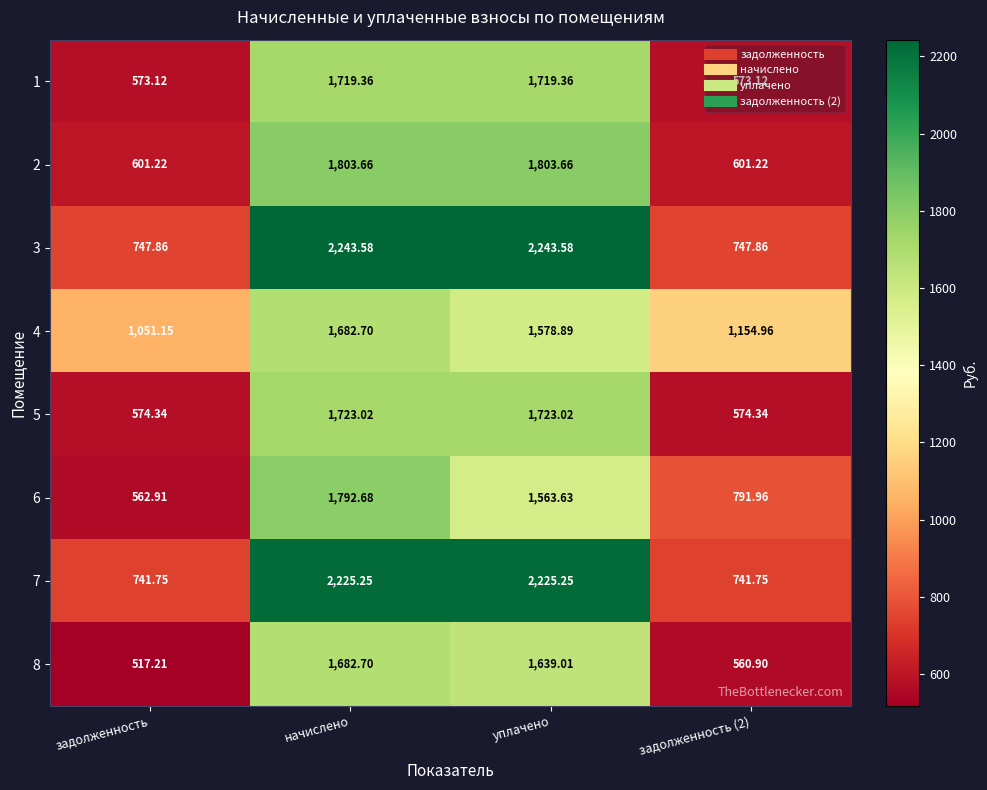

How many distinct data groups are displayed?

8